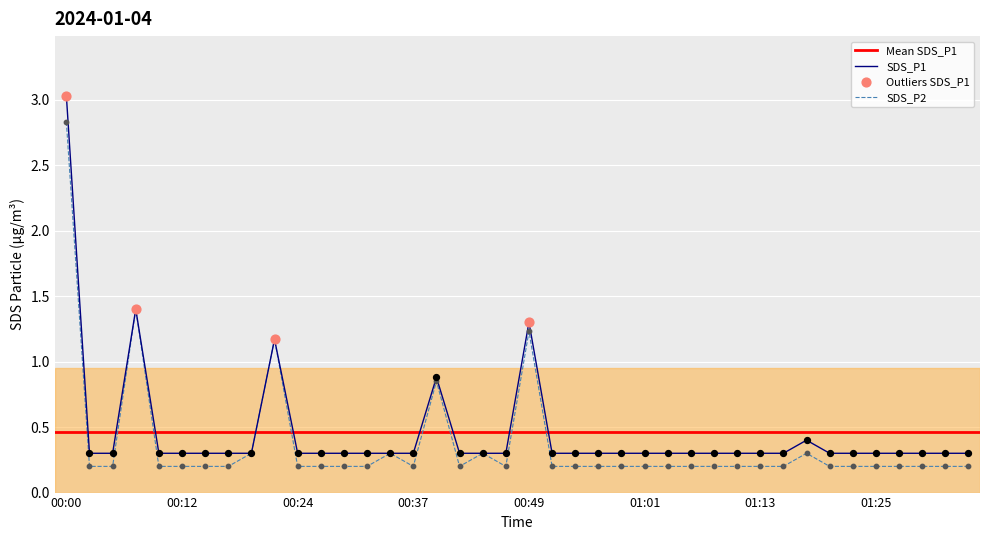

At which category is the sum across all series the highest?

00:00